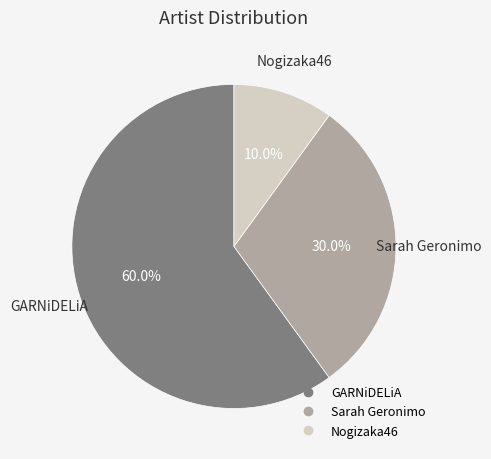

To the nearest percent, what is the average slice percentage?

33%